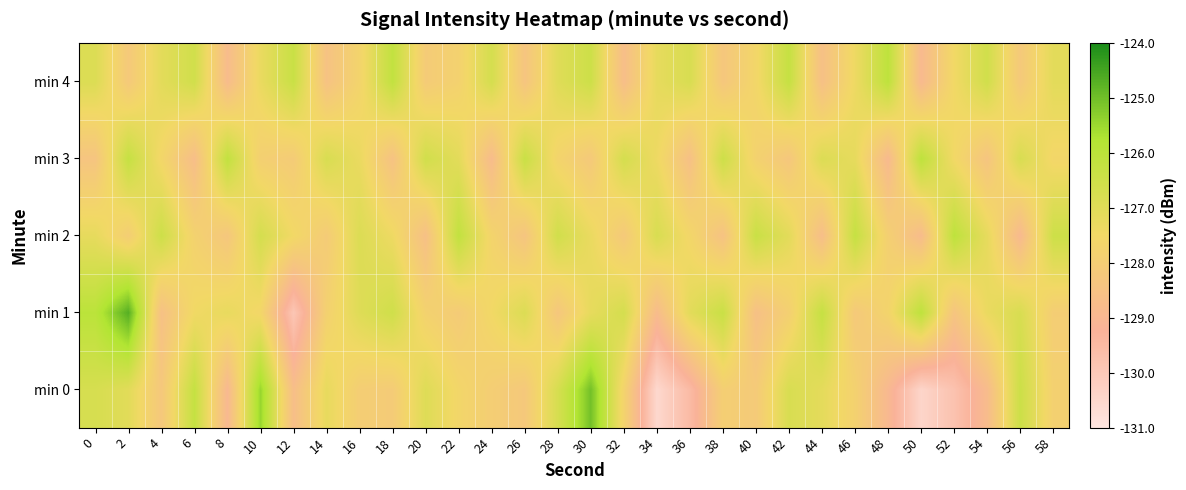

What is the total value across all series at 24?

-638.7